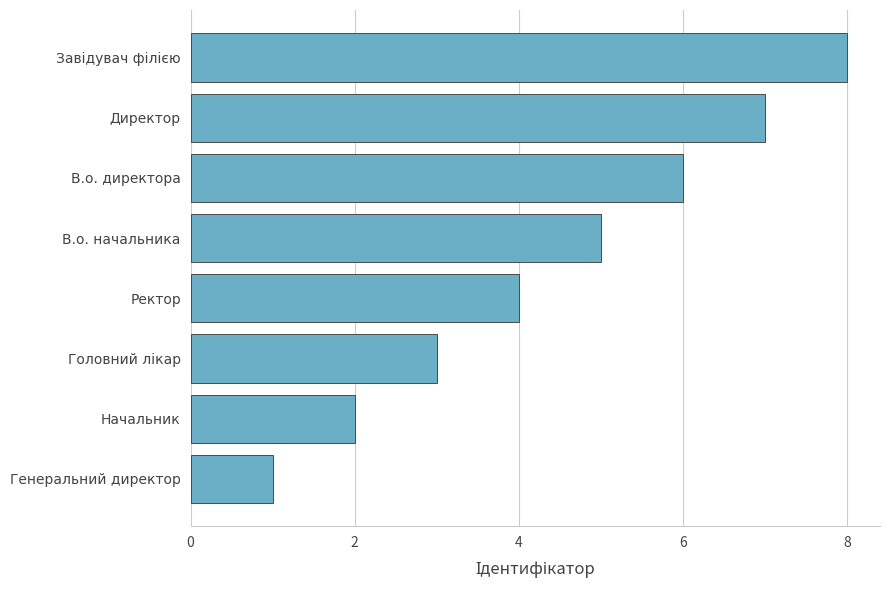

What is the difference between the maximum and minimum values?

7